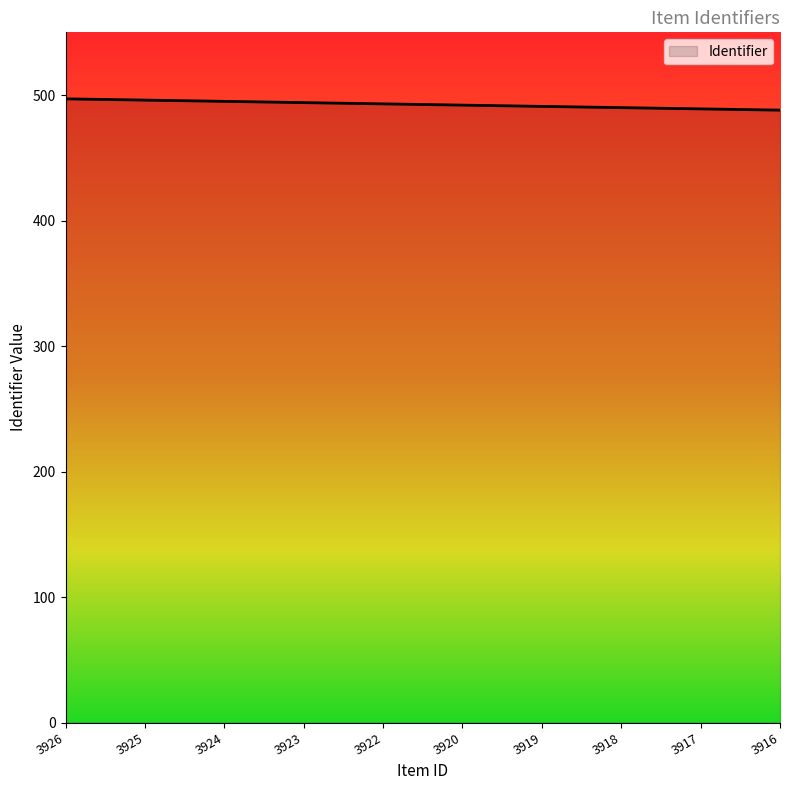

Between 3924 and 3916, which is larger?

3924